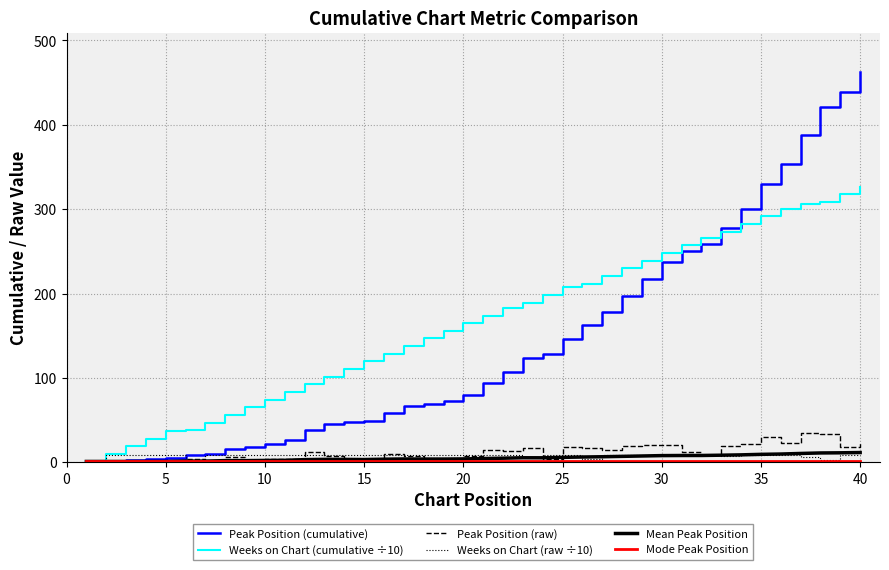

Which series has the largest total across all categories?

Weeks on Chart (cumulative ÷10)